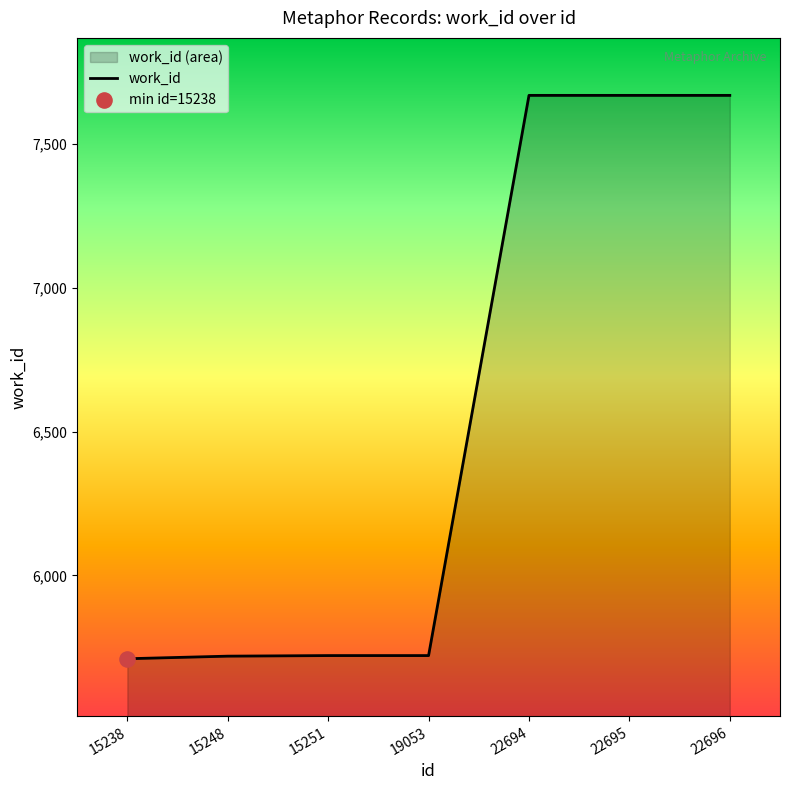

Which has a higher value, 22694 or 15238?

22694